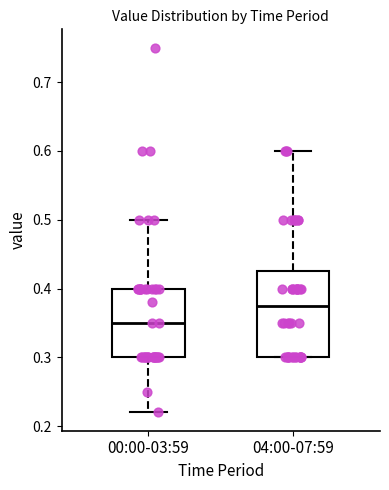

Reading left to right, read every box against the y-axis: the position of its median line, the range the box covers, and the ends of its whiskers. The values are not printed on the chart, so give them approximately, as read against the axis.

00:00-03:59: median 0.35, box 0.30 to 0.40, whiskers 0.22 to 0.50
04:00-07:59: median 0.38, box 0.30 to 0.43, whiskers 0.30 to 0.60